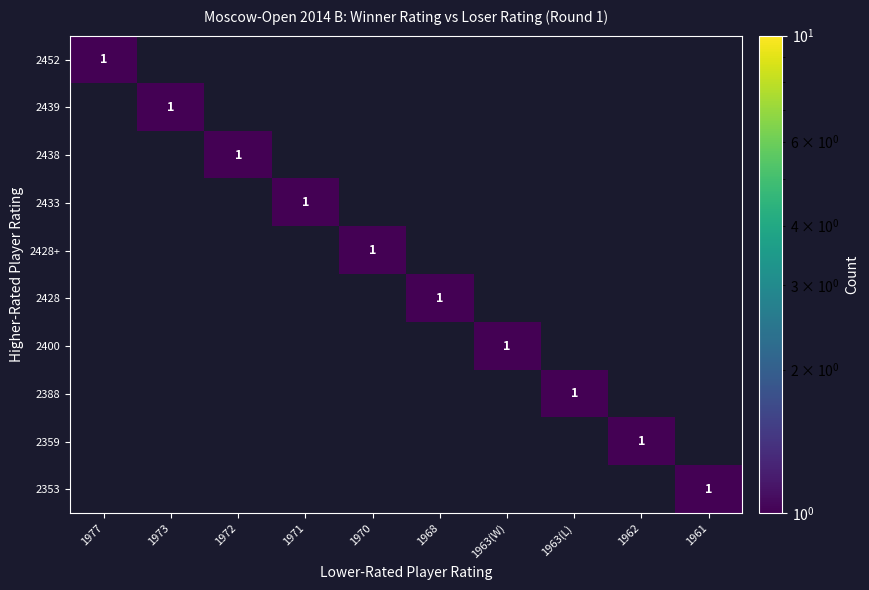

The 2428 series shows 1 at 1963(L). True or false?

False